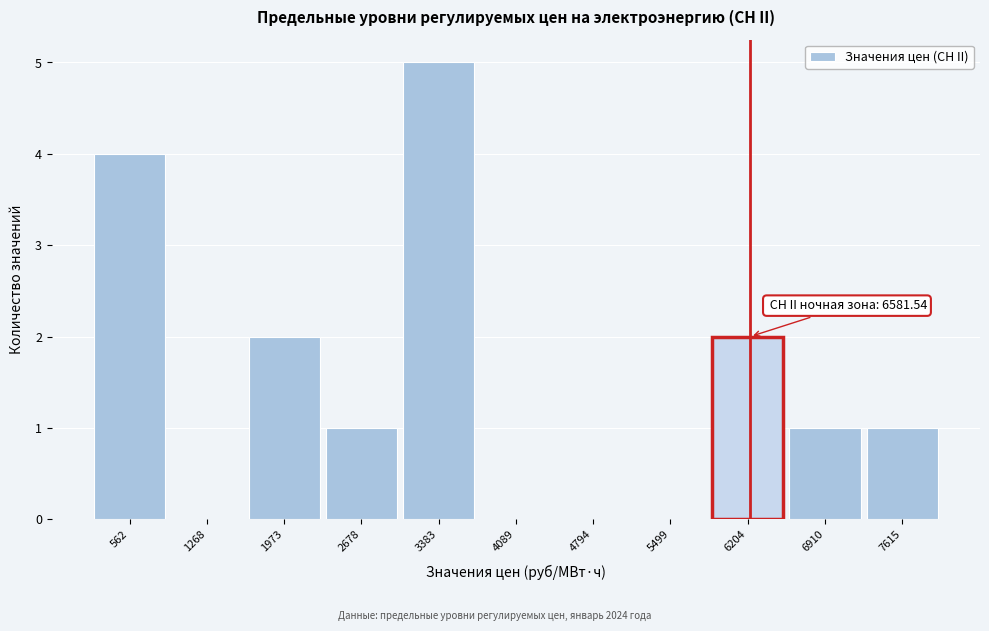

Reading left to right, list all the values displayed in this chart.

562=4	1268=0	1973=2	2678=1	3383=5	4089=0	4794=0	5499=0	6204=2	6910=1	7615=1